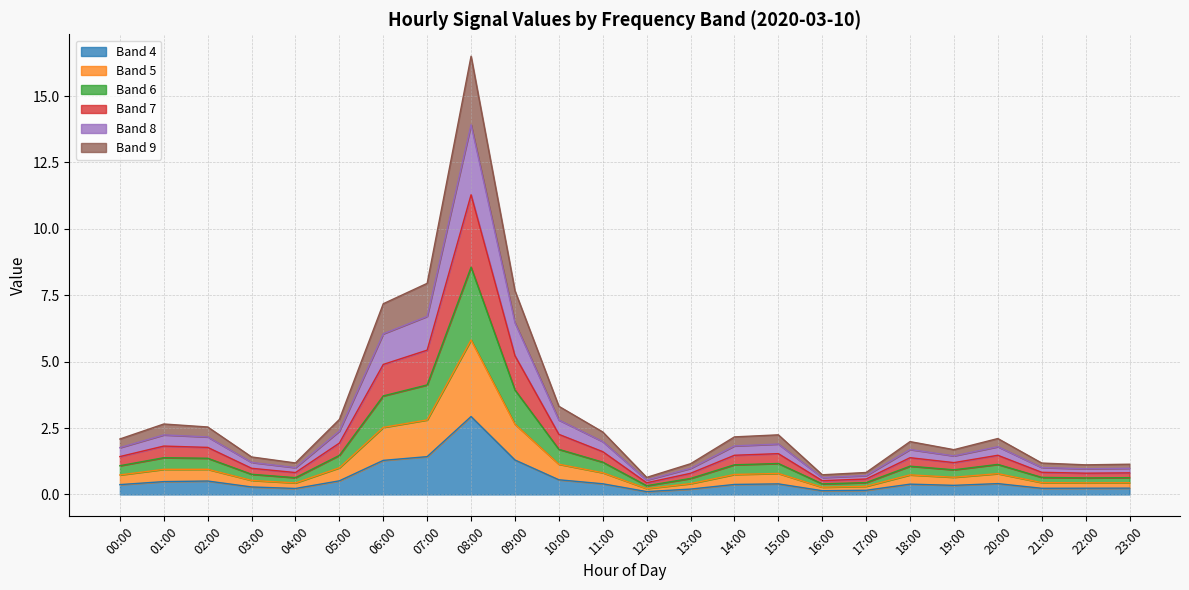

What is the total value across all series at 01:00?

2.7